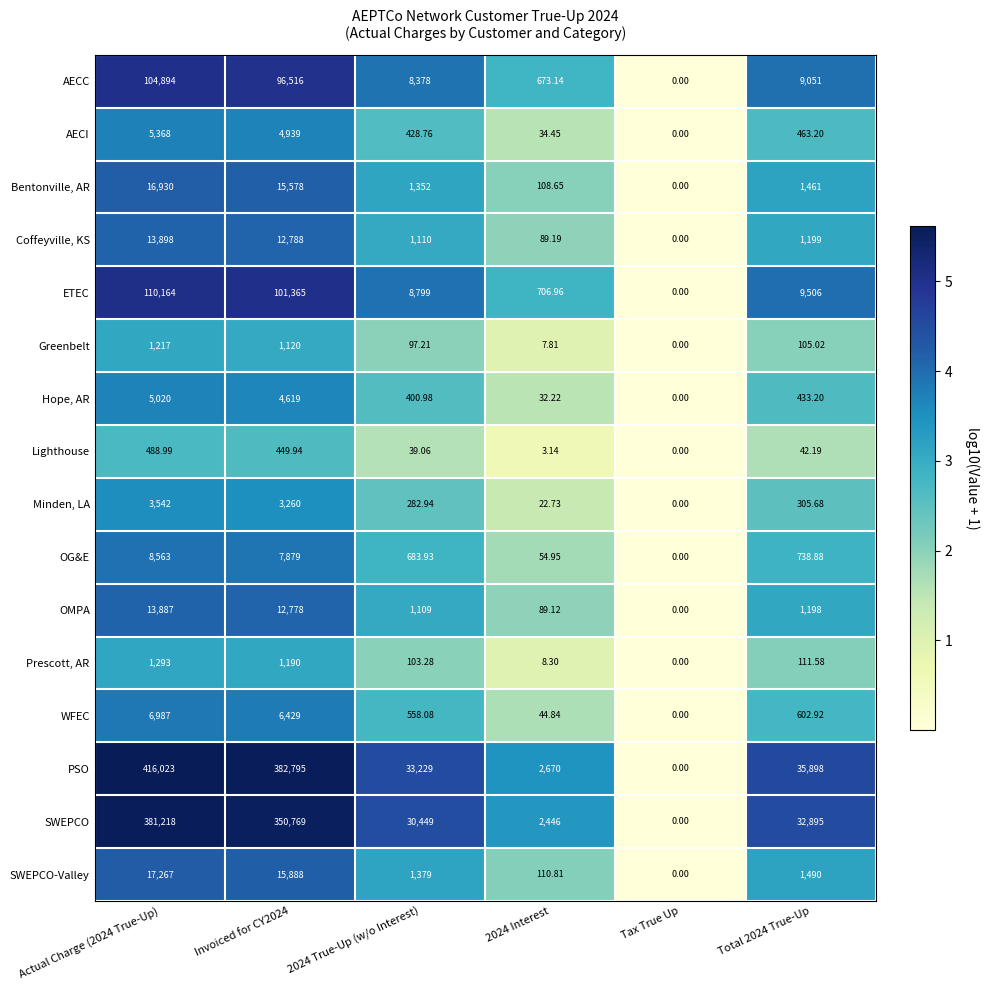

Rank the series by their maximum value, from highest to lowest.

PSO, SWEPCO, ETEC, AECC, SWEPCO-Valley, Bentonville, AR, Coffeyville, KS, OMPA, OG&E, WFEC, AECI, Hope, AR, Minden, LA, Prescott, AR, Greenbelt, Lighthouse